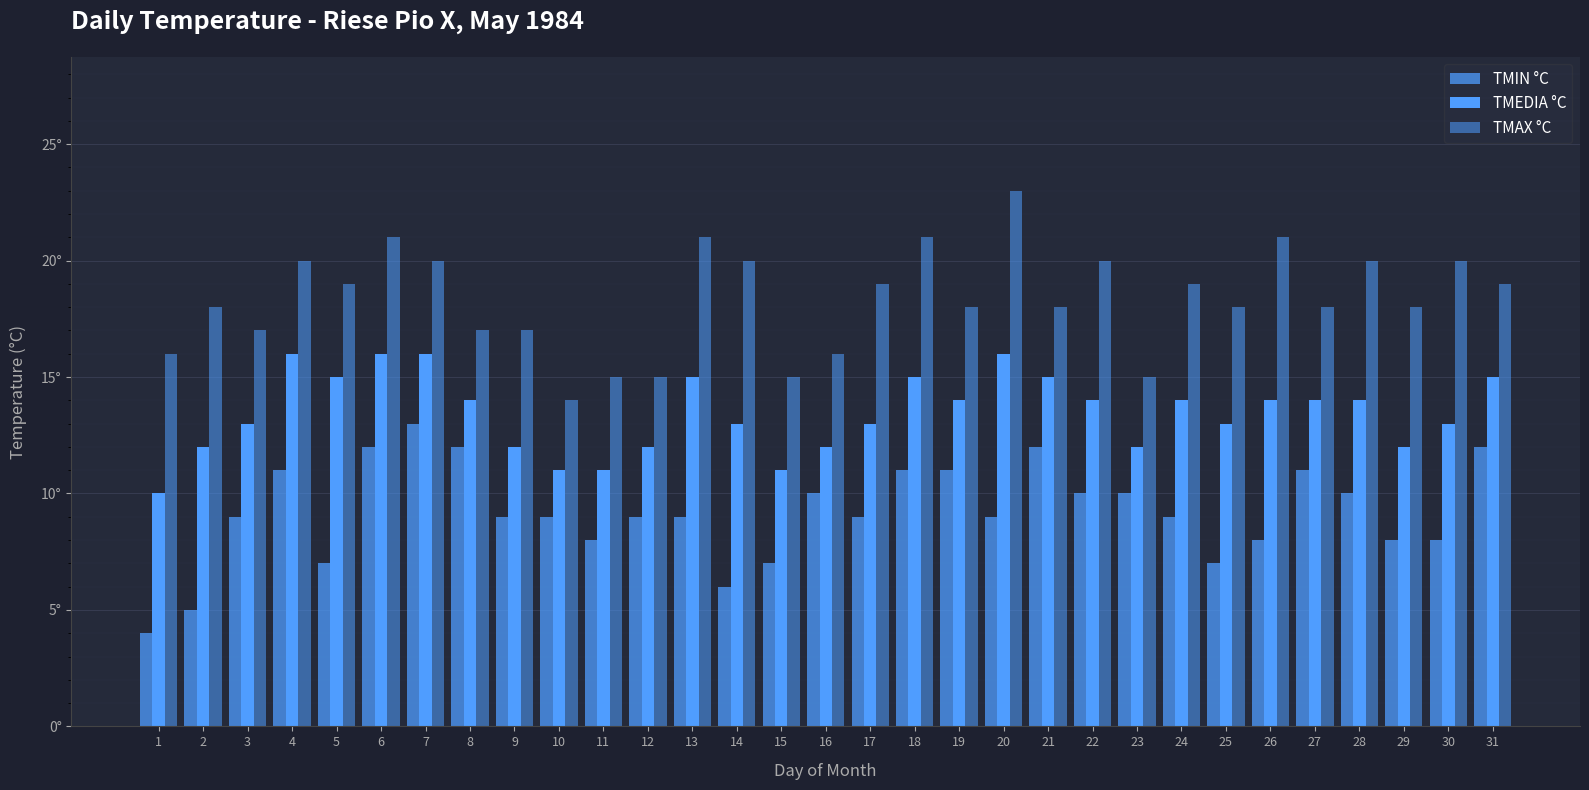

Does the chart contain any negative values?

No